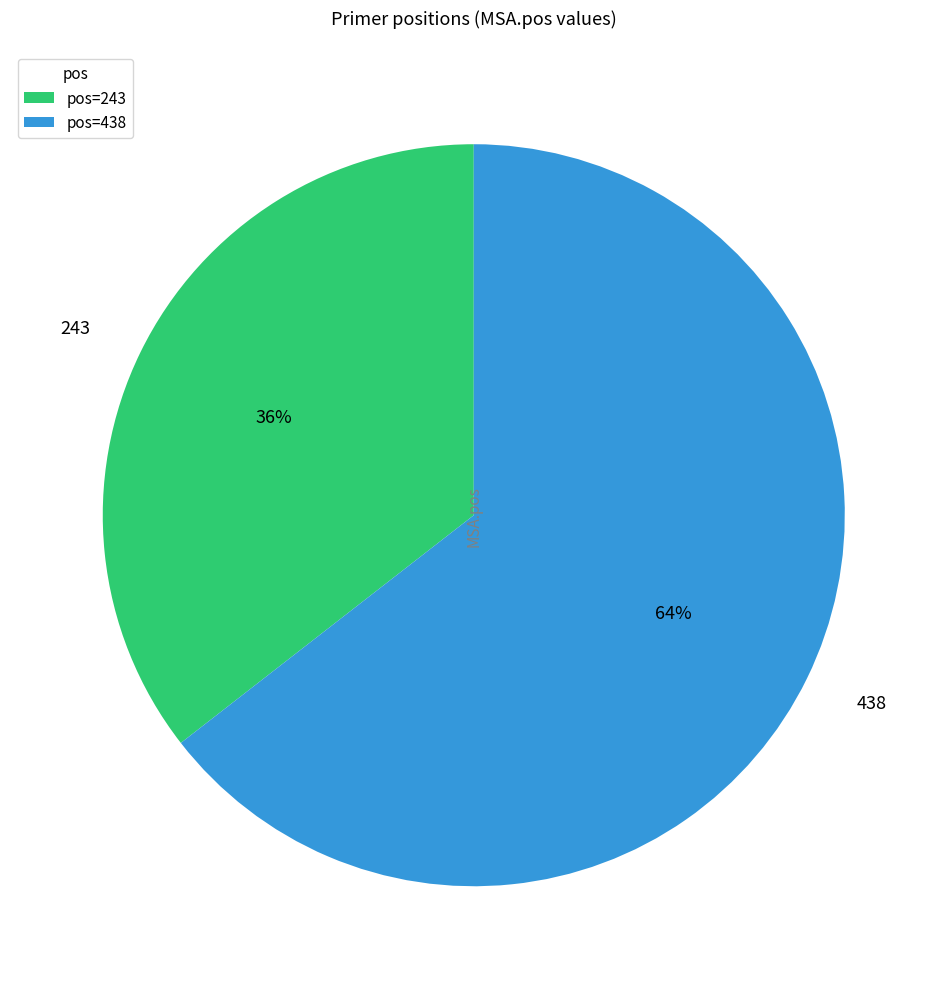

Is it true that 243 is 36% of the pie?

True